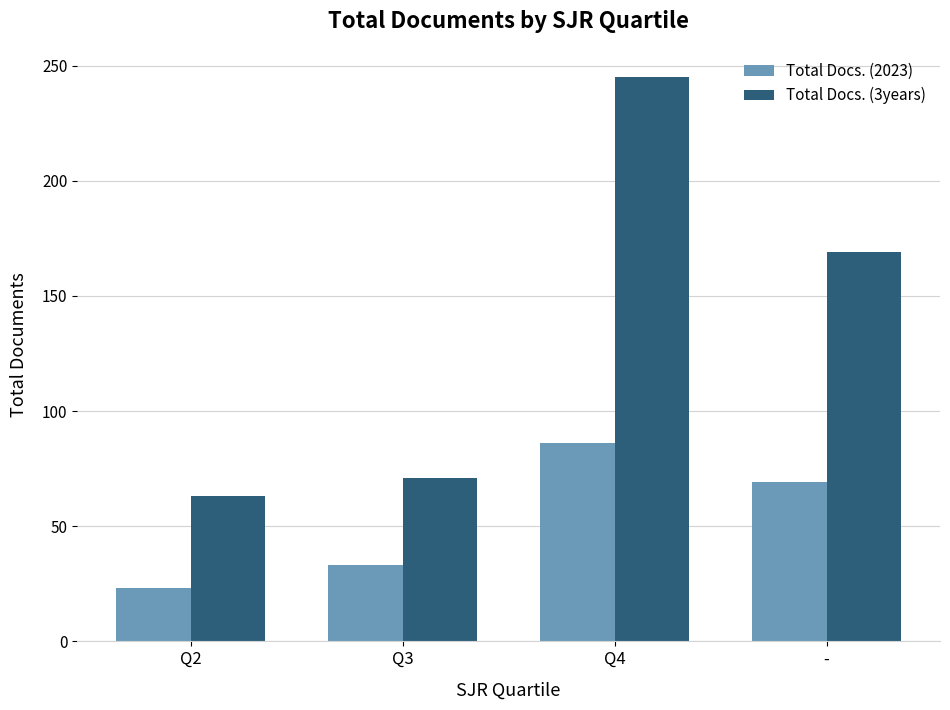

What is the difference between the second highest and minimum values in the Total Docs. (2023) series?

46